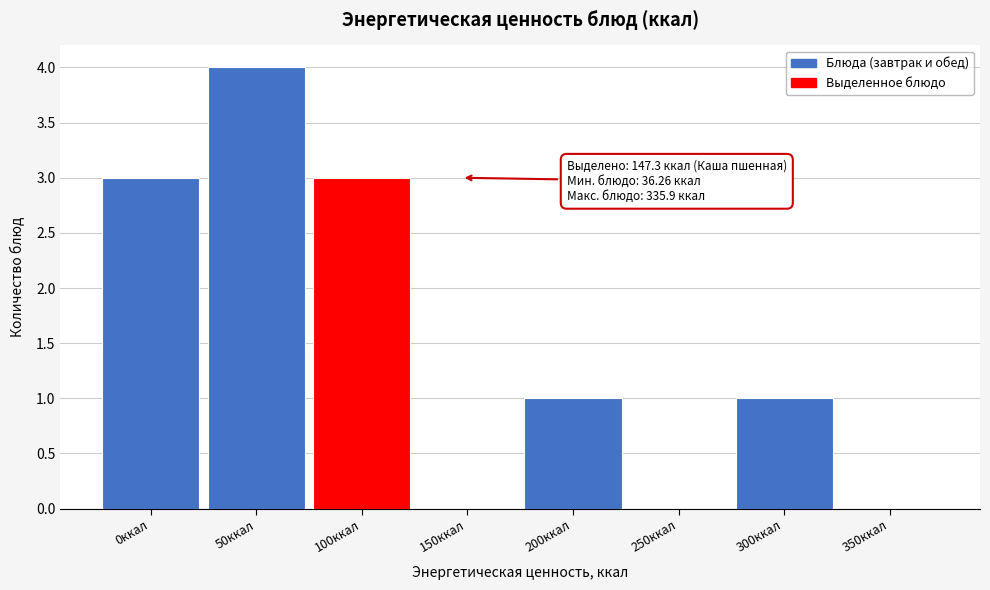

Reading left to right, transcribe all the data shown in this chart.

0ккал=3	50ккал=4	100ккал=3	150ккал=0	200ккал=1	250ккал=0	300ккал=1	350ккал=0